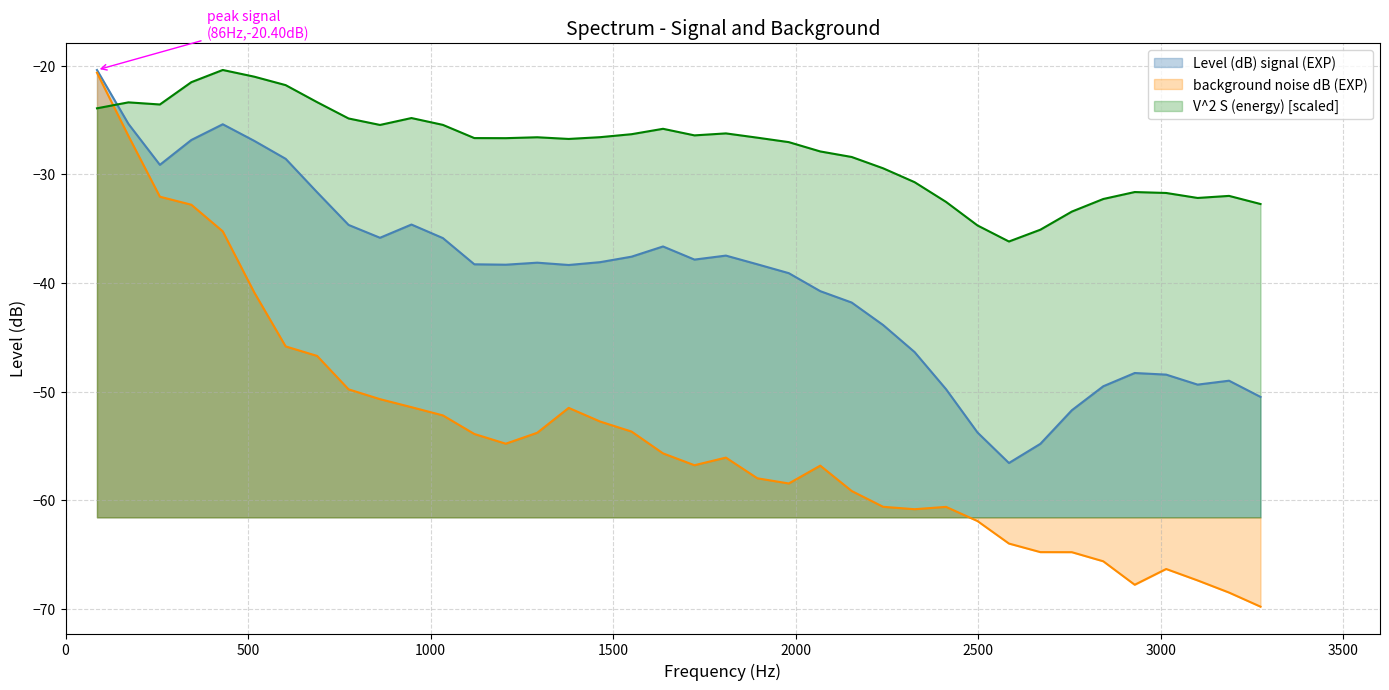

Which label corresponds to the smallest value in the chart?

3273.046875